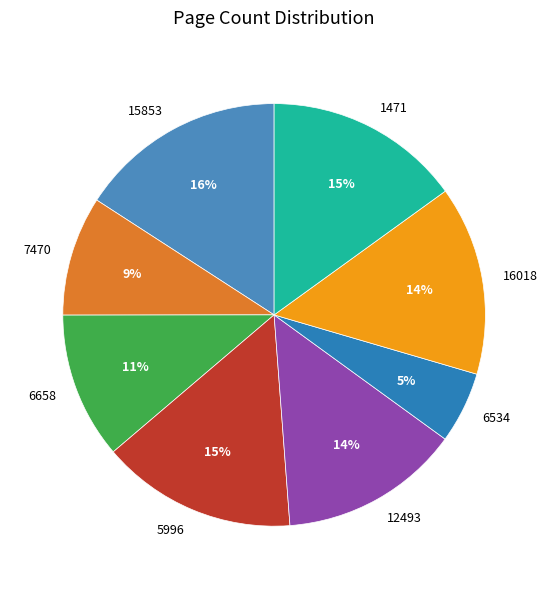

To the nearest percent, what is the combined percentage of 7470 and 5996?

24%